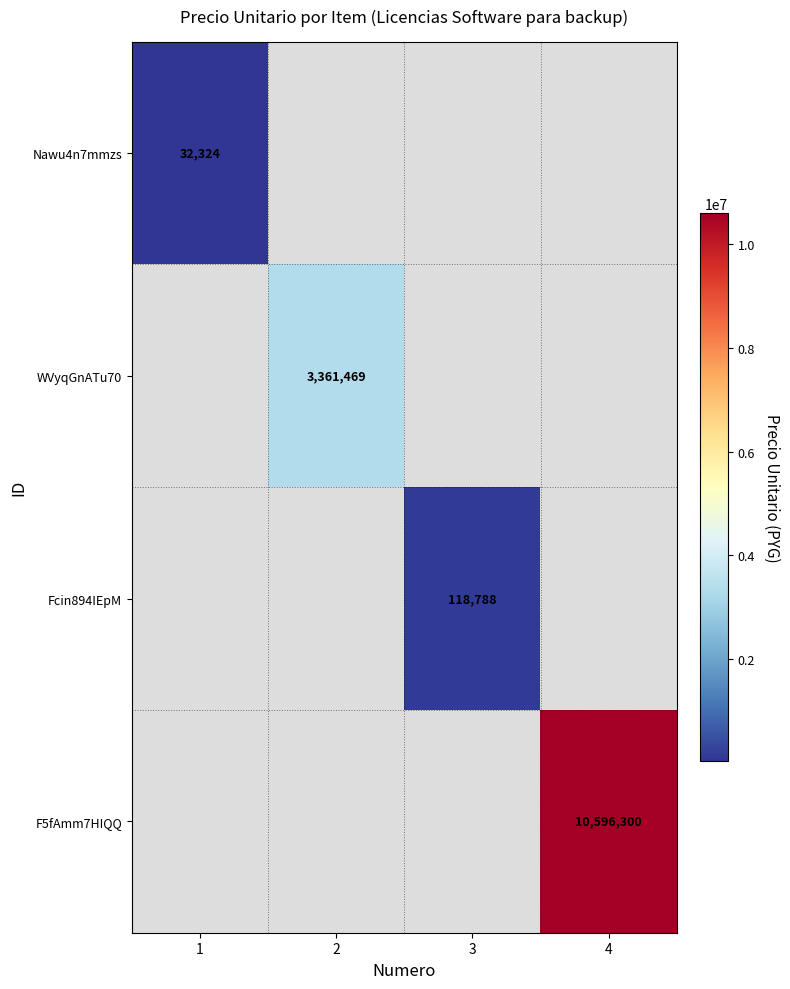

True or false: Nawu4n7mmzs has a value of 8363 at 1.

False